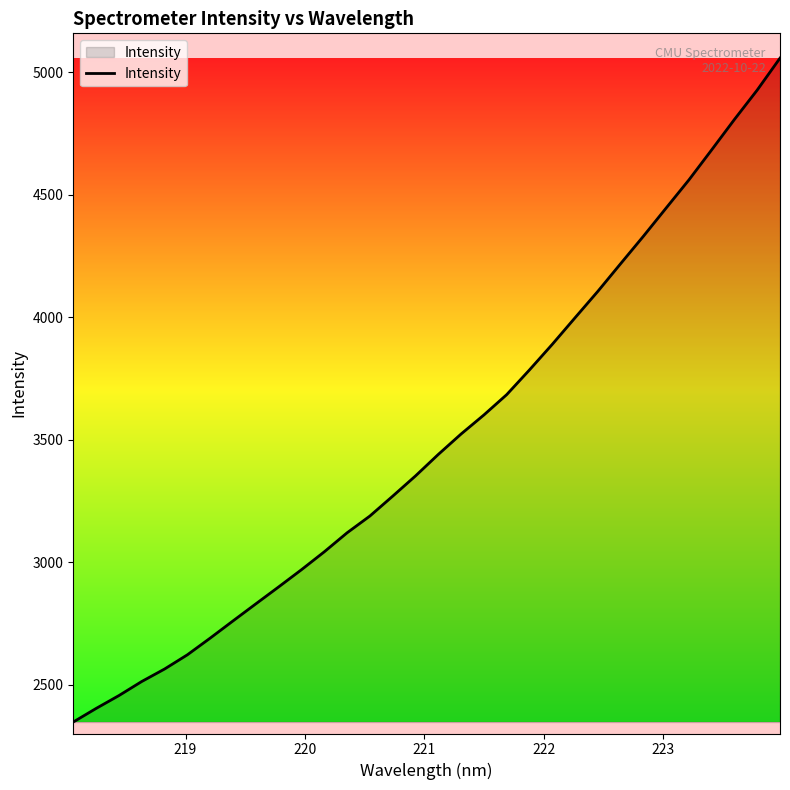

What is the greatest value displayed?

5058.0